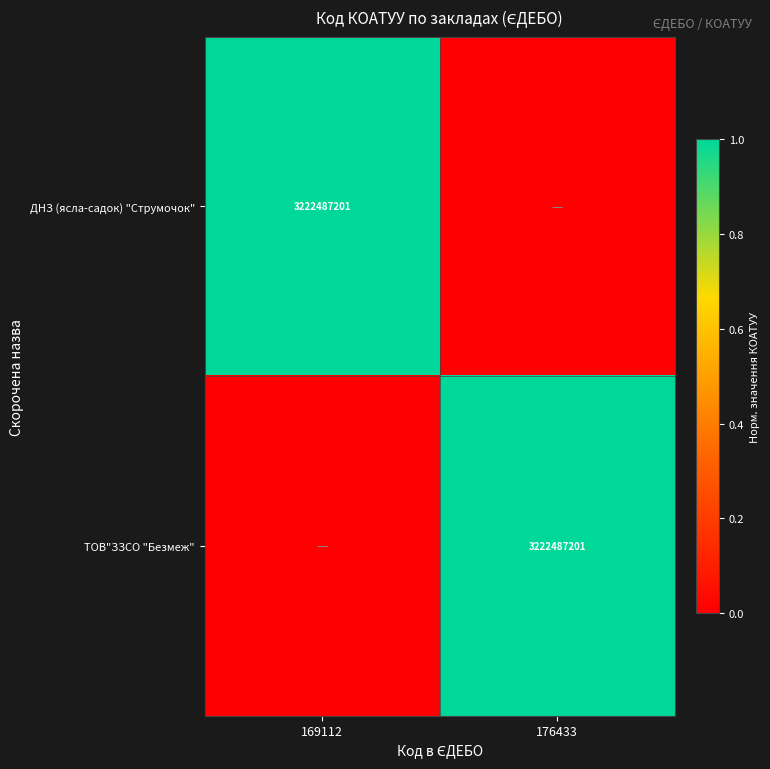

The ДНЗ (ясла-садок) "Струмочок" series shows 4473153844 at 169112. True or false?

False